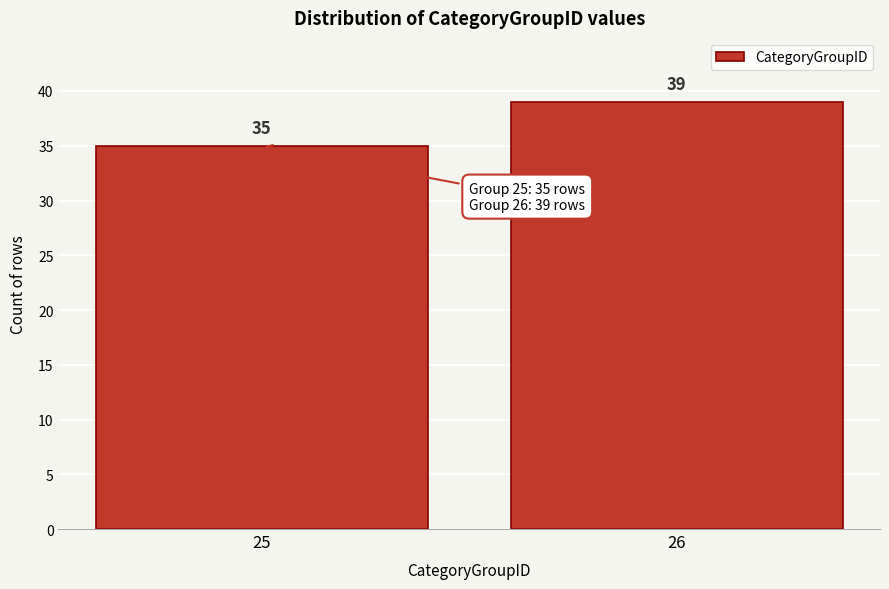

Reading right to left, transcribe all the data shown in this chart.

39	35